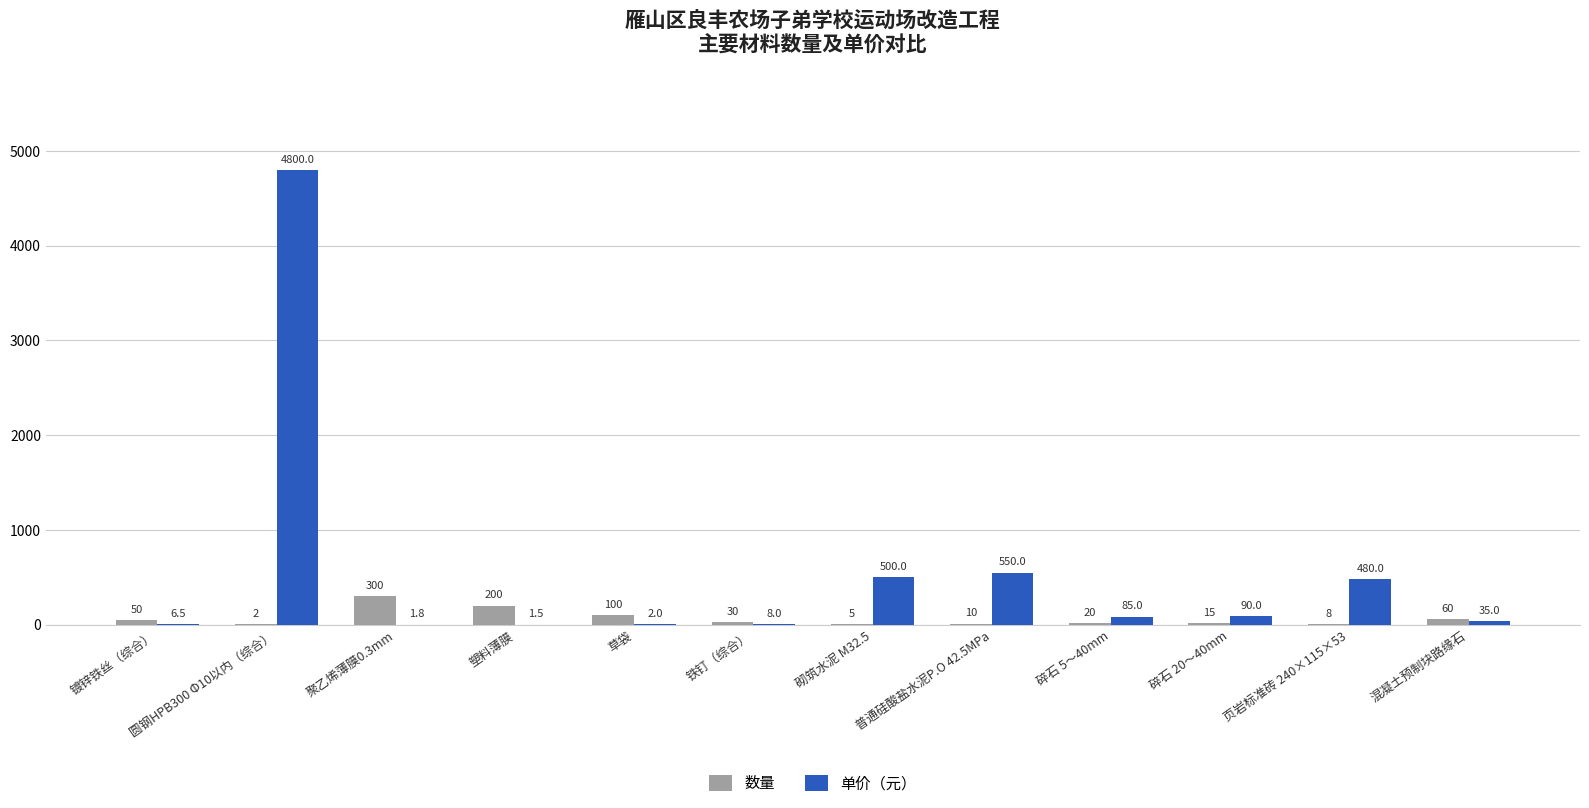

Read the 数量 value at 塑料薄膜.

200.0